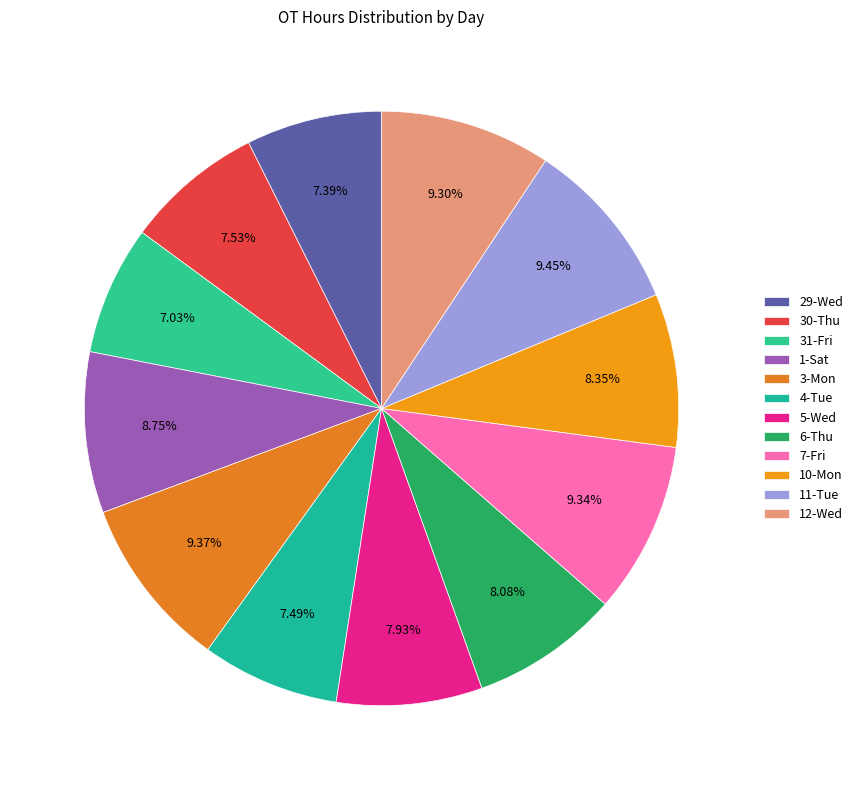

How many slices are in this pie chart?

12